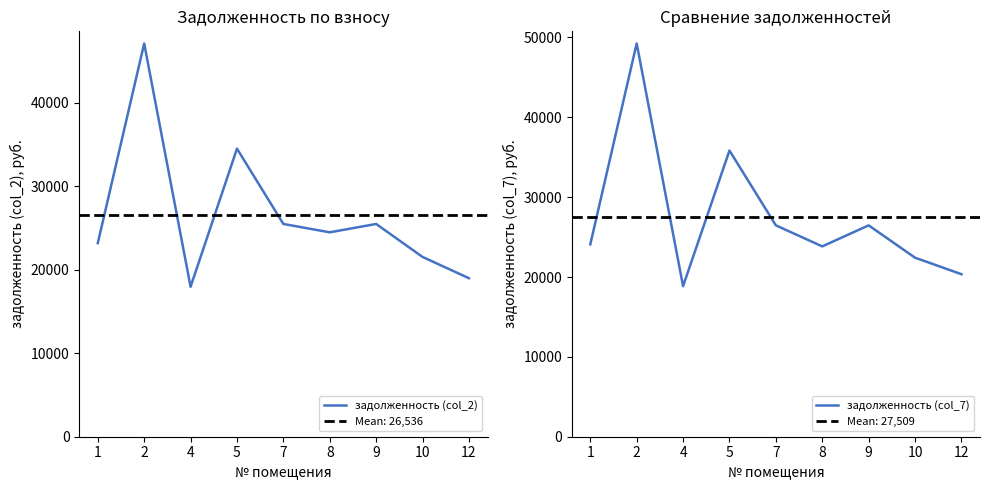

What is the lowest value of the задолженность (col_2) series?

17968.2